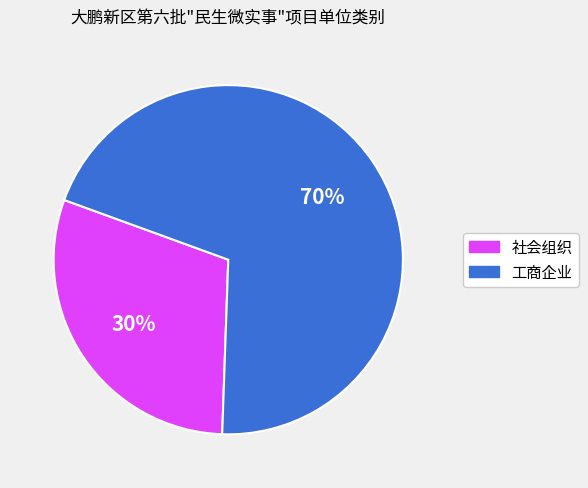

Which category has the biggest portion of the pie?

工商企业